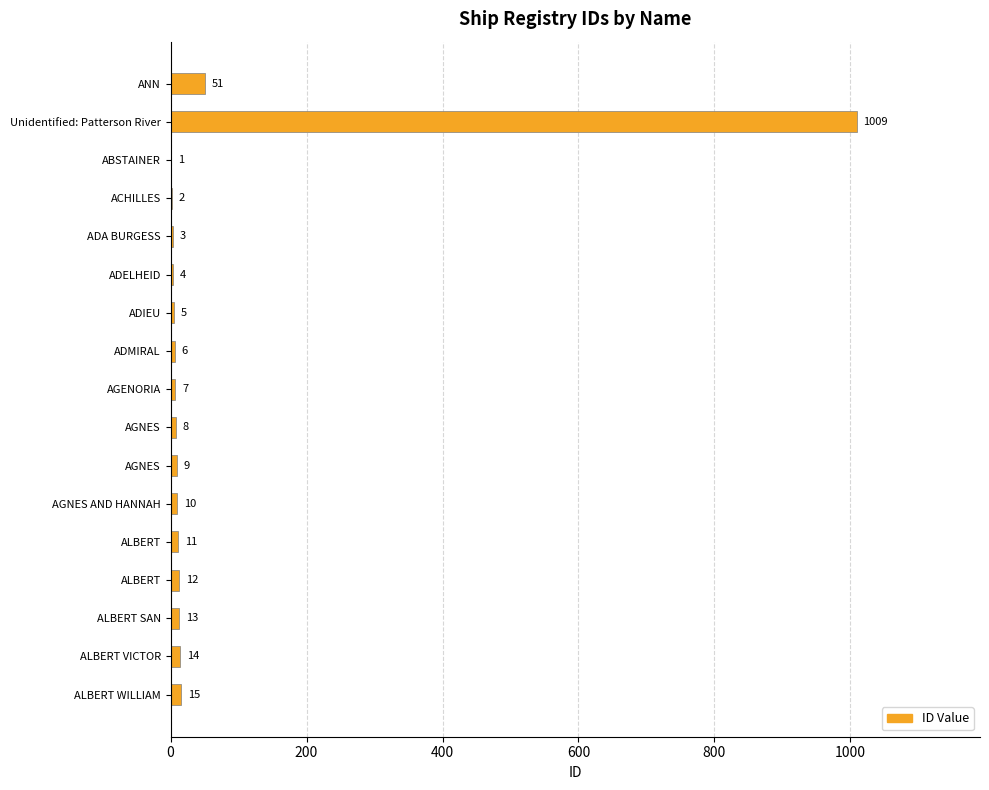

Count the number of data series in this chart.

1